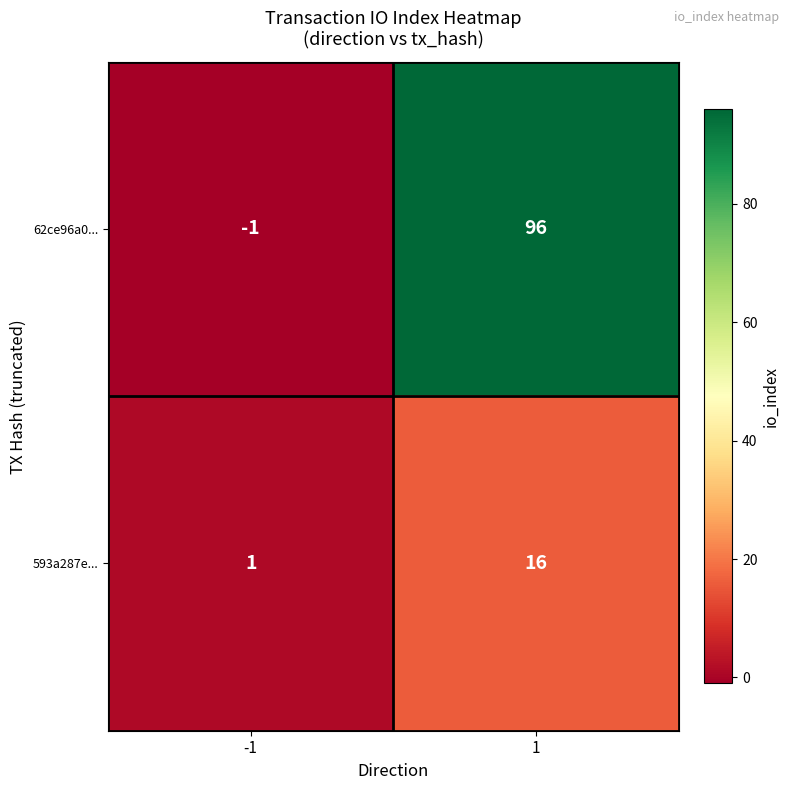

Which series has the largest range (max minus min)?

62ce96a0...